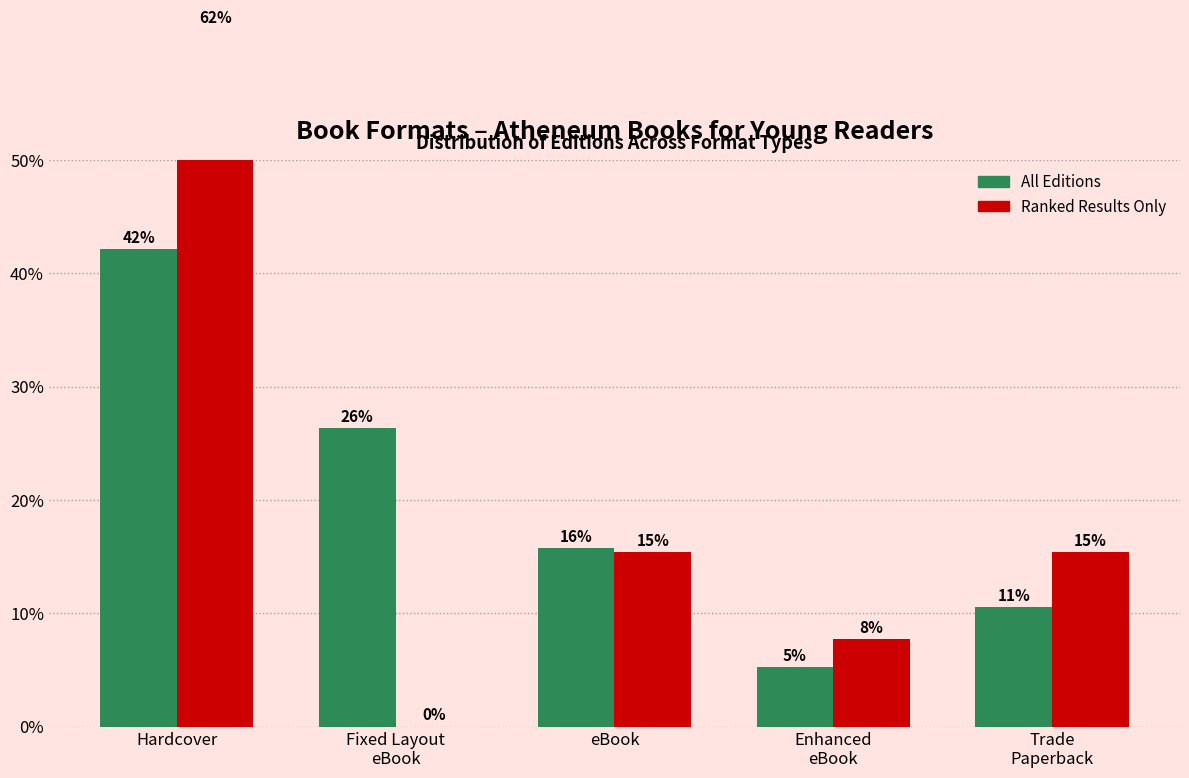

How many categories are shown in the chart?

5